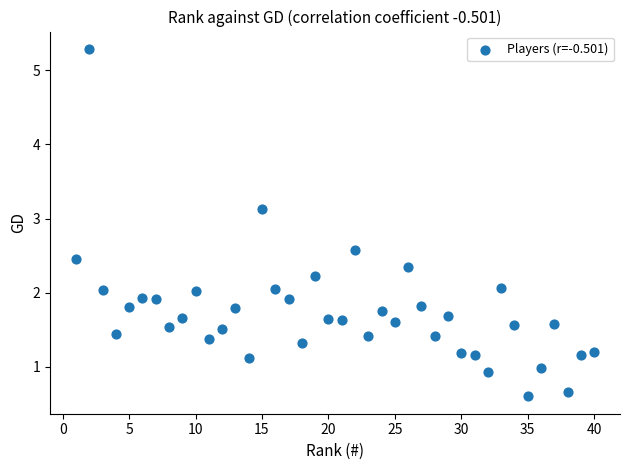

What is the range of X values (max minus min)?

39.0